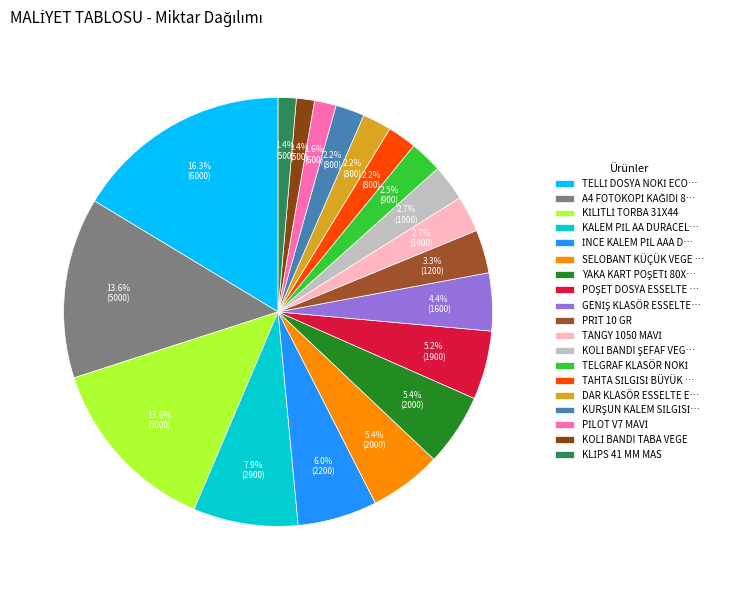

Count the number of slices in the pie.

19